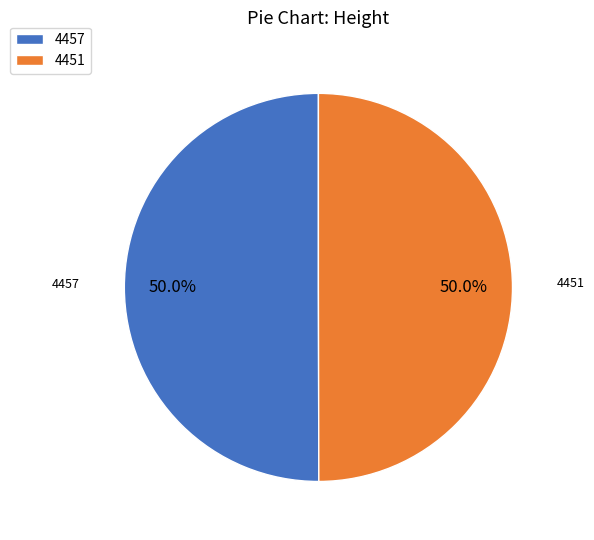

To the nearest percent, what percentage of the pie is 4457?

50%